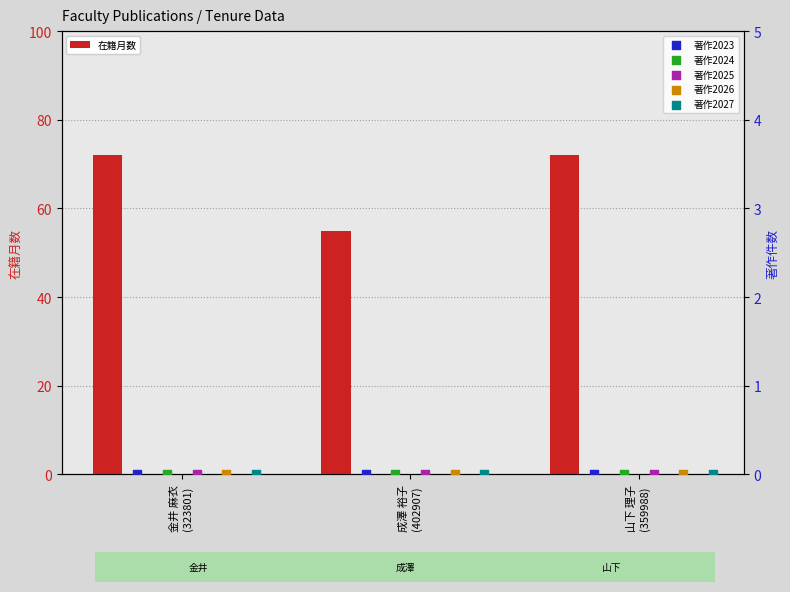

What is the difference between the second highest and minimum values in the 在籍月数 series?

17